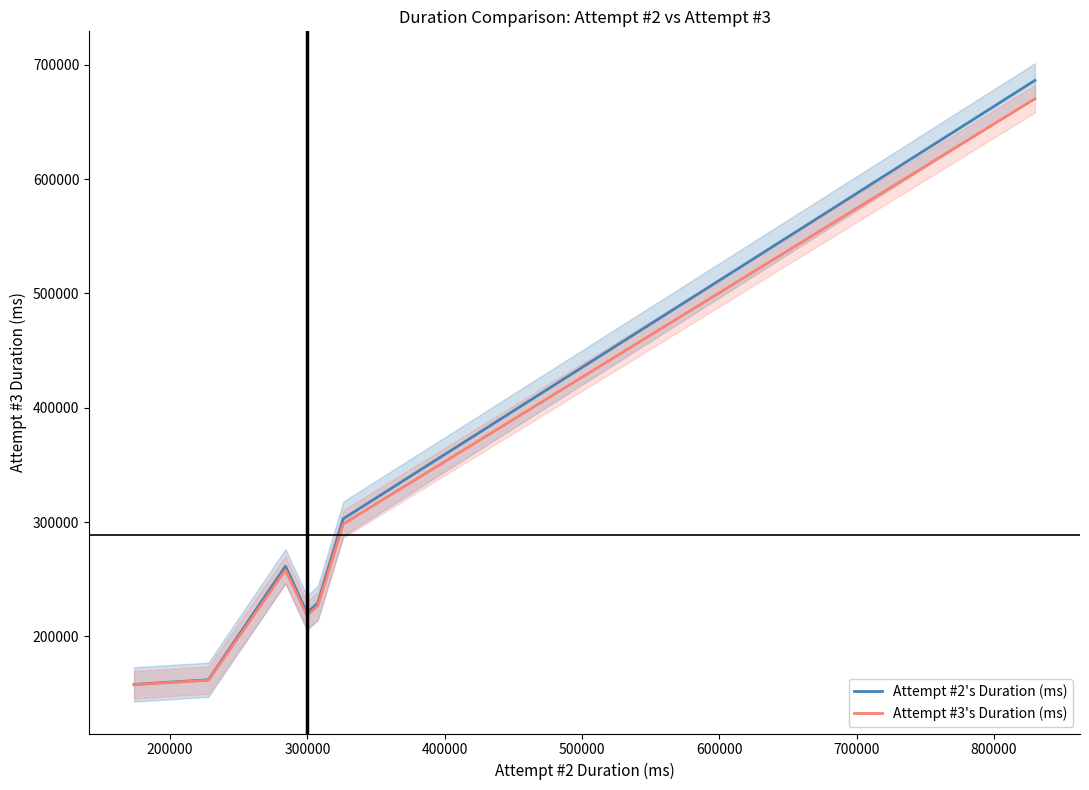

What is the maximum value for Attempt #3's Duration (ms)?

670305.1